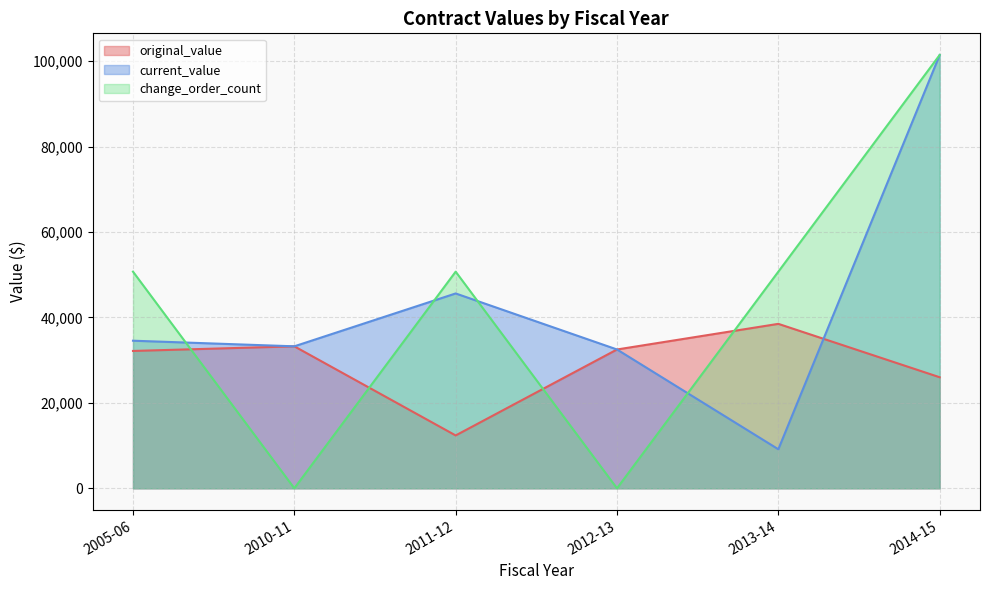

In change_order_count, how many points are lower than both neighbors (excluding endpoints)?

2